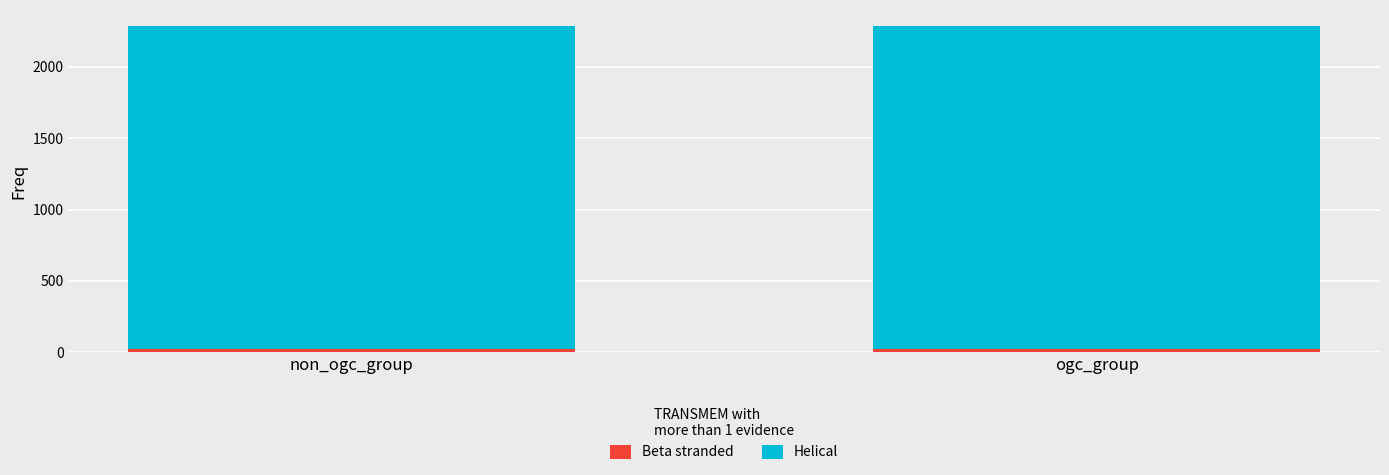

What is the sum of the Beta stranded values at ogc_group and non_ogc_group?

44